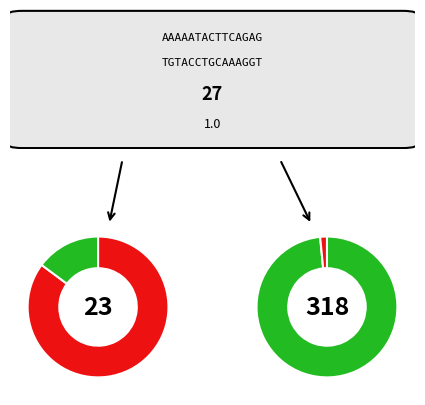

True or false: e accounts for 37% of the total.

False